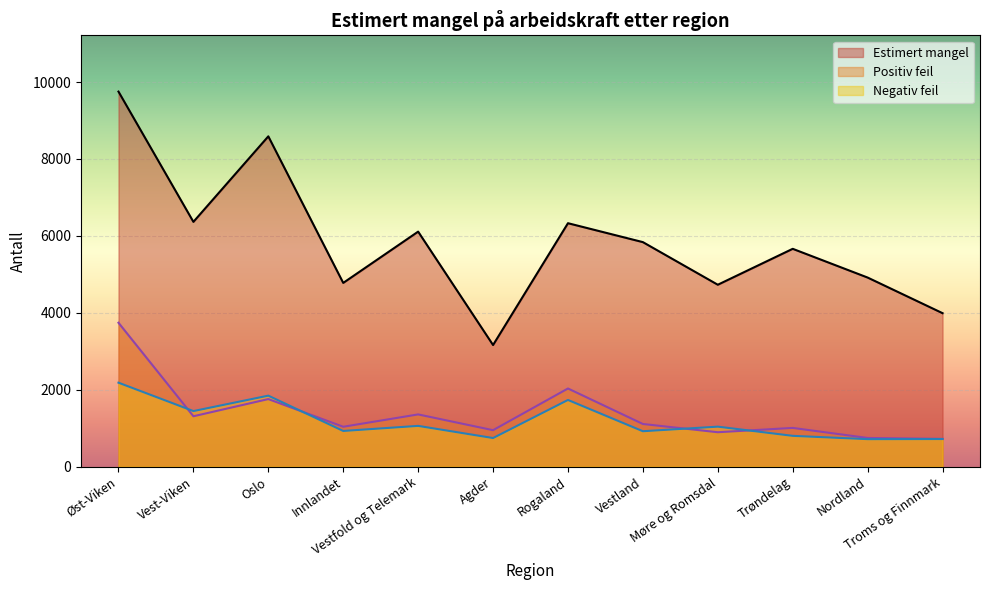

Reading right to left, extract all data points from this chart.

Estimert mangel: 3992	4918	5665	4731	5839	6331	3164	6112	4779	8589	6366	9752
Positiv feil: 724	748	1009	897	1111	2034	950	1360	1039	1759	1312	3743
Negativ feil: 720	717	803	1042	923	1736	746	1062	930	1848	1447	2185